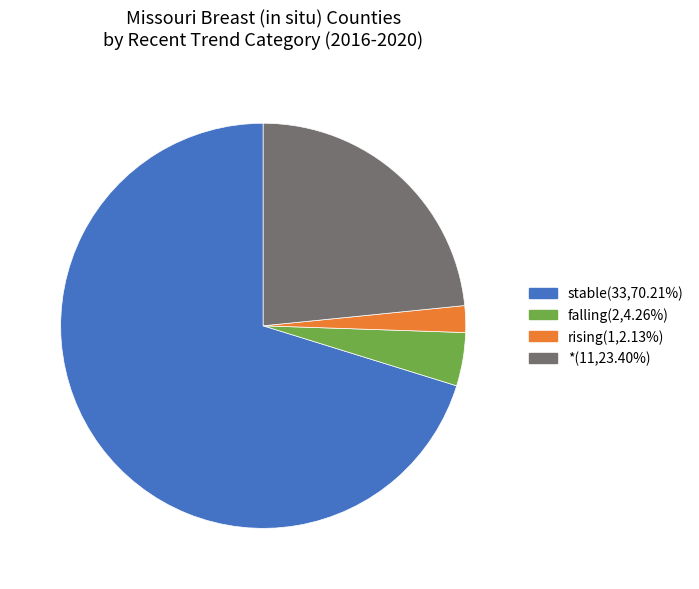

Between falling and rising, which is larger?

falling